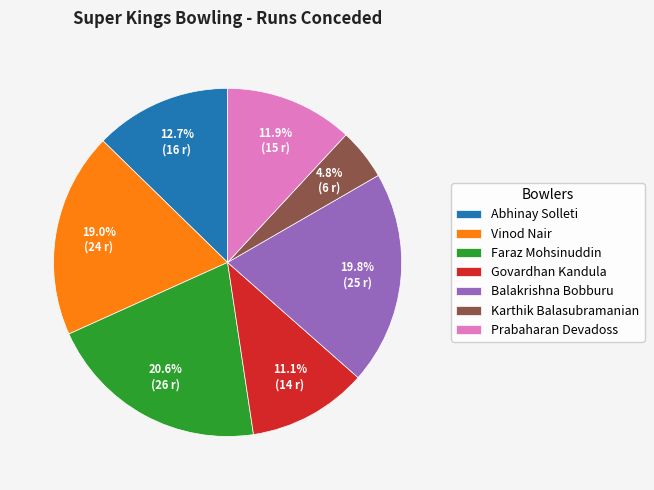

Is it true that Faraz Mohsinuddin is 21% of the pie?

True